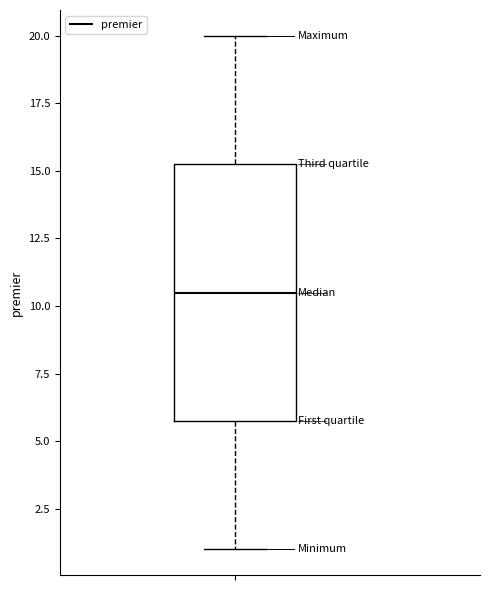

Where does the lower whisker of the box end on the y-axis? The values are not printed on the chart, so give them approximately, as read against the axis.

1.0